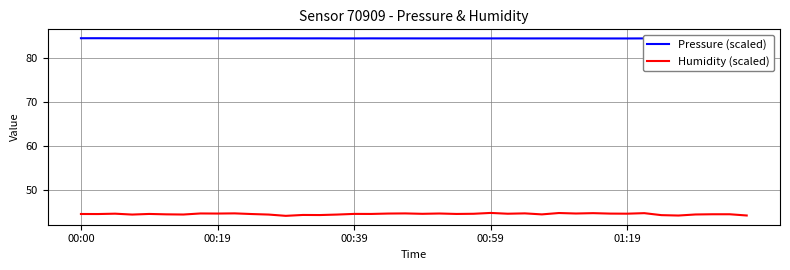

Which series has the largest total across all categories?

Pressure (scaled)